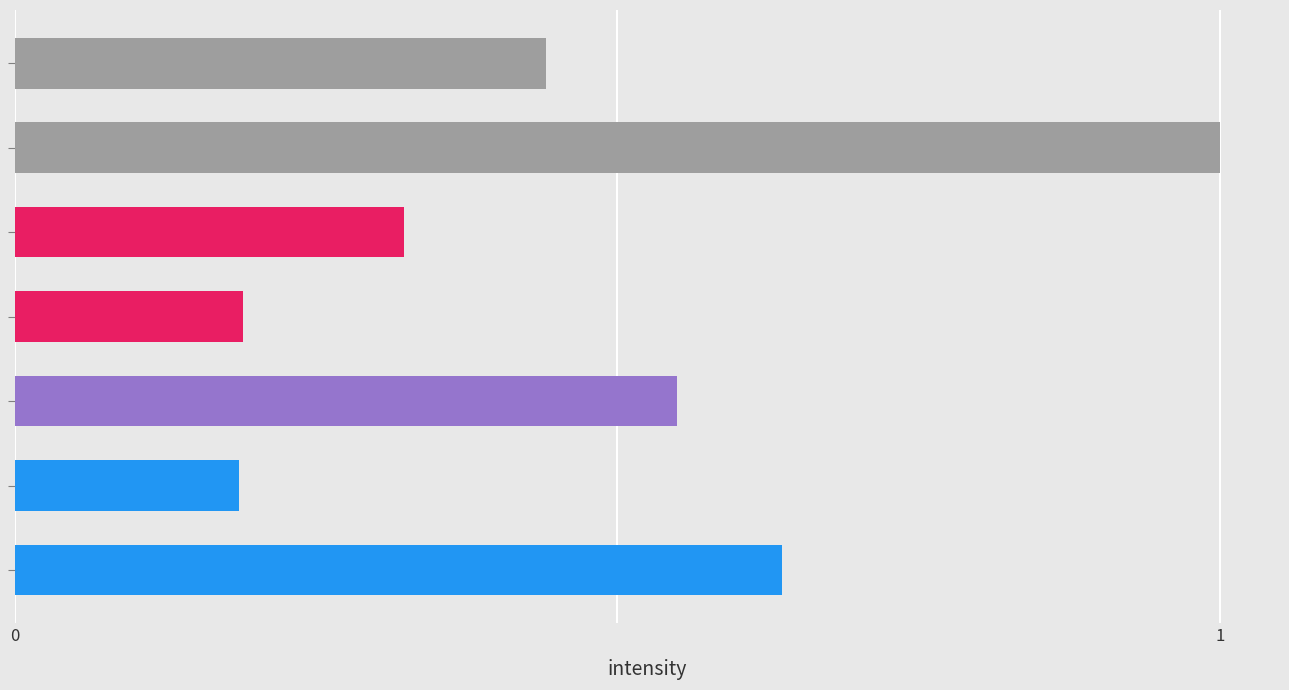

What is the difference between the maximum and minimum values?

0.8